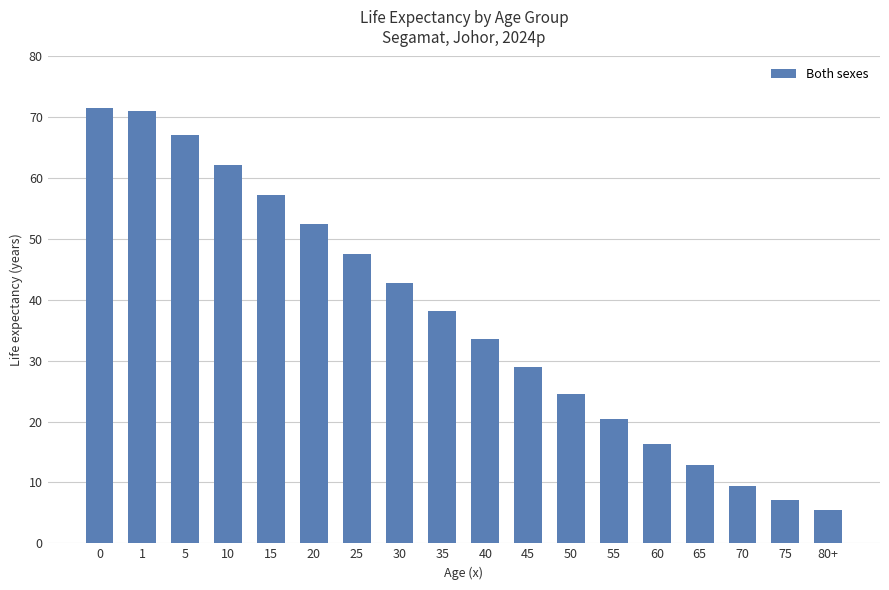

Reading right to left, transcribe all the data shown in this chart.

5.5	7.2	9.4	12.8	16.4	20.4	24.6	28.9	33.5	38.1	42.8	47.6	52.4	57.3	62.2	67.1	71.0	71.5